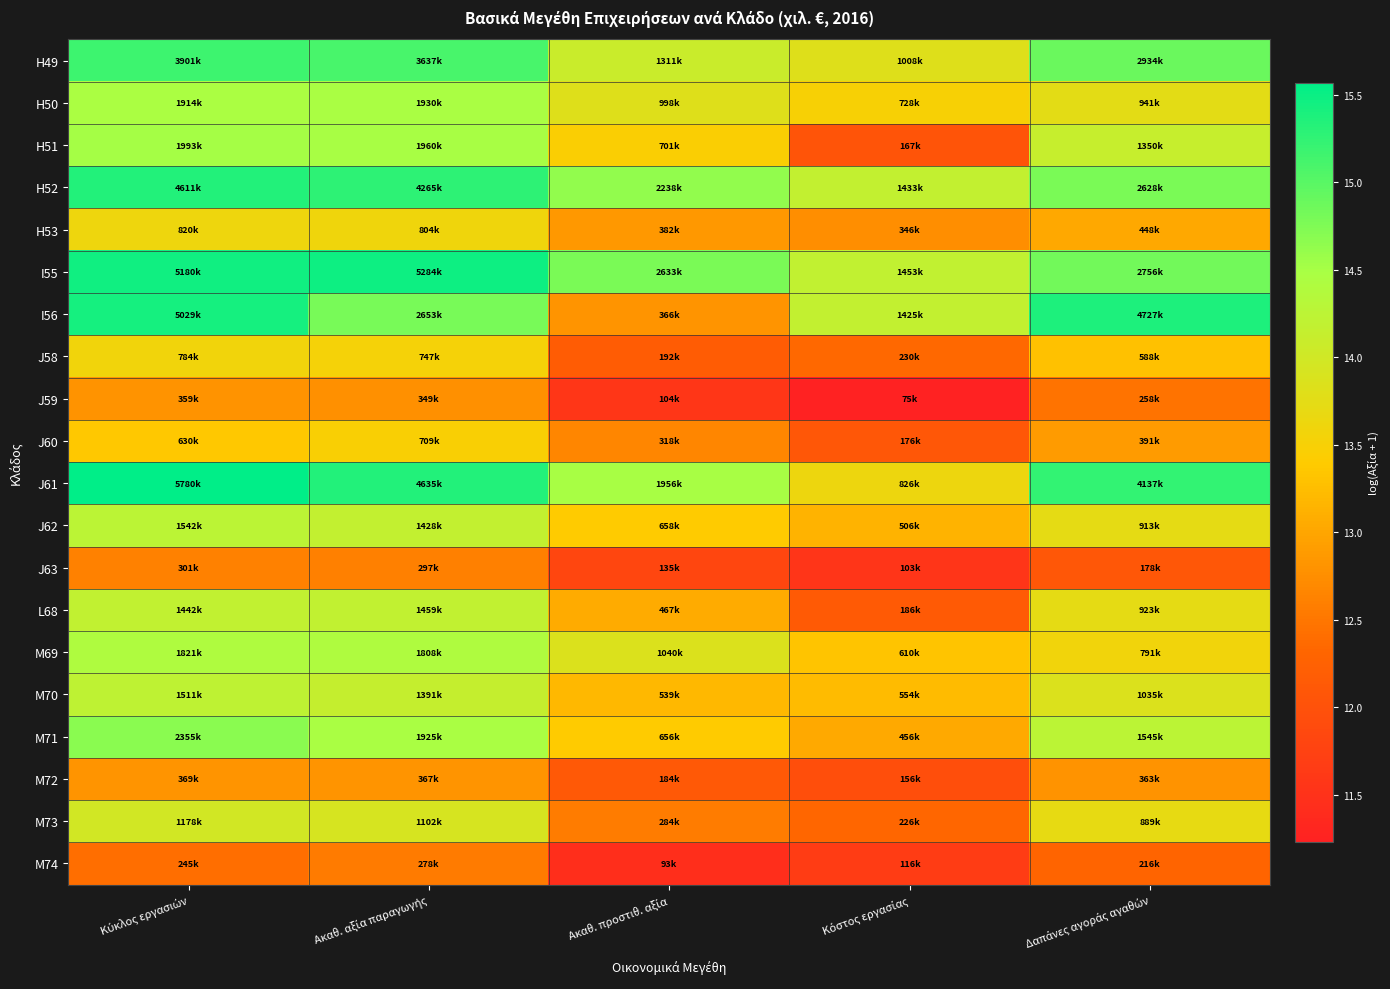

Rank the series at Κύκλος εργασιών from lowest to highest value.

M74, J63, J59, M72, J60, J58, H53, M73, L68, M70, J62, M69, H50, H51, M71, H49, H52, I56, I55, J61